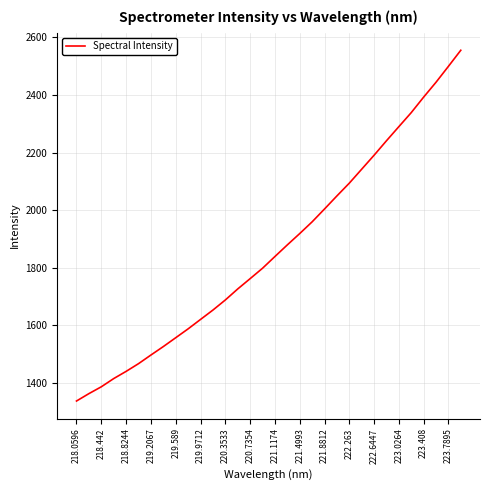

What is the greatest value displayed?

2555.6